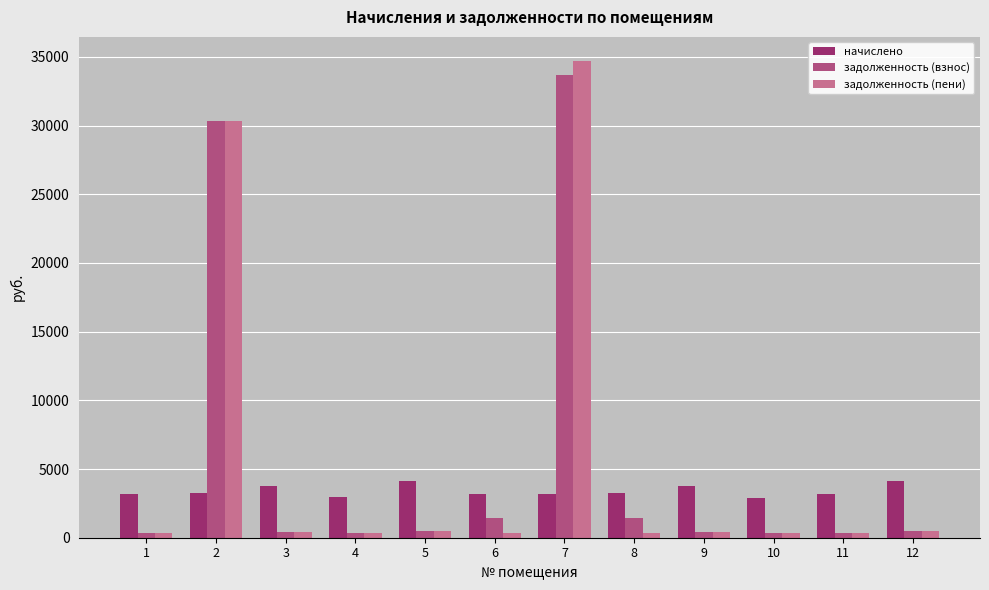

How many series are shown in this chart?

3